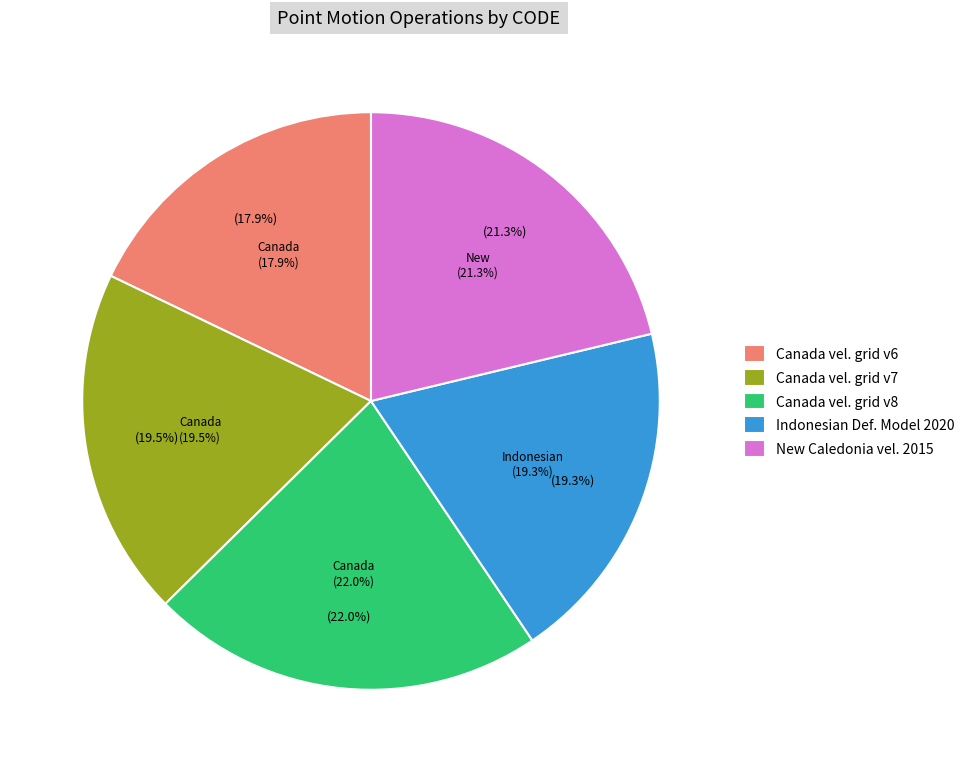

Count the number of slices in the pie.

5